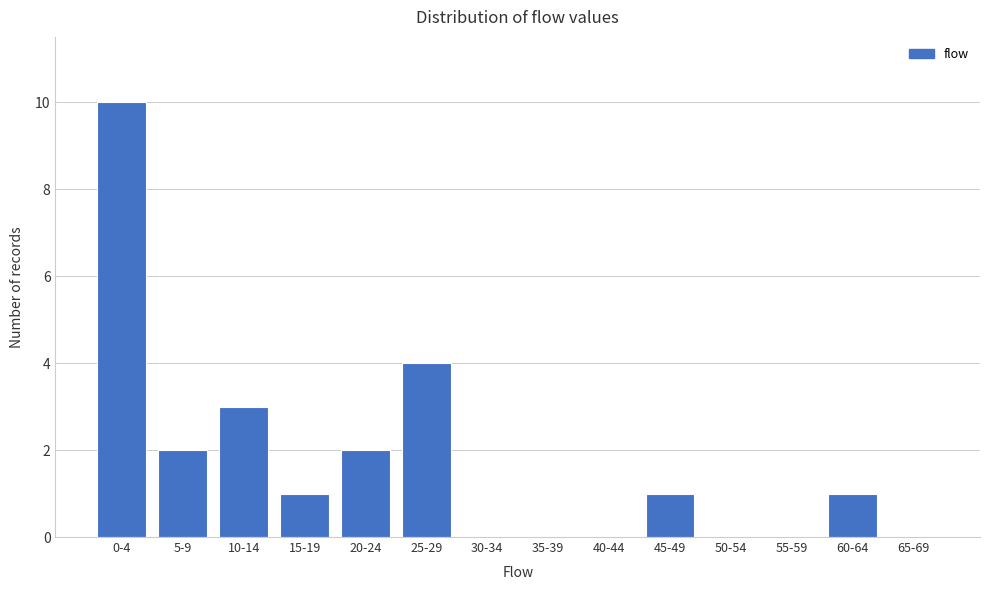

Reading left to right, list all the values displayed in this chart.

0-4=10	5-9=2	10-14=3	15-19=1	20-24=2	25-29=4	30-34=0	35-39=0	40-44=0	45-49=1	50-54=0	55-59=0	60-64=1	65-69=0